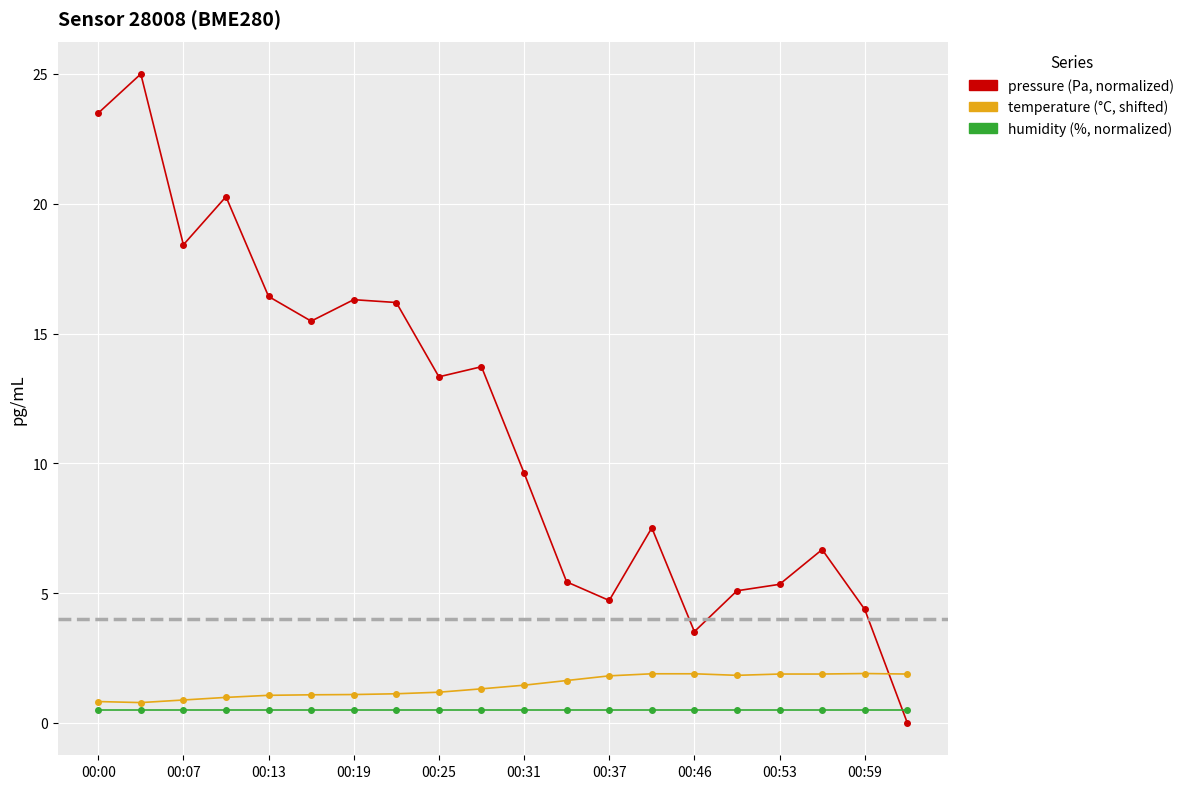

What is the maximum value shown in the chart?

25.0